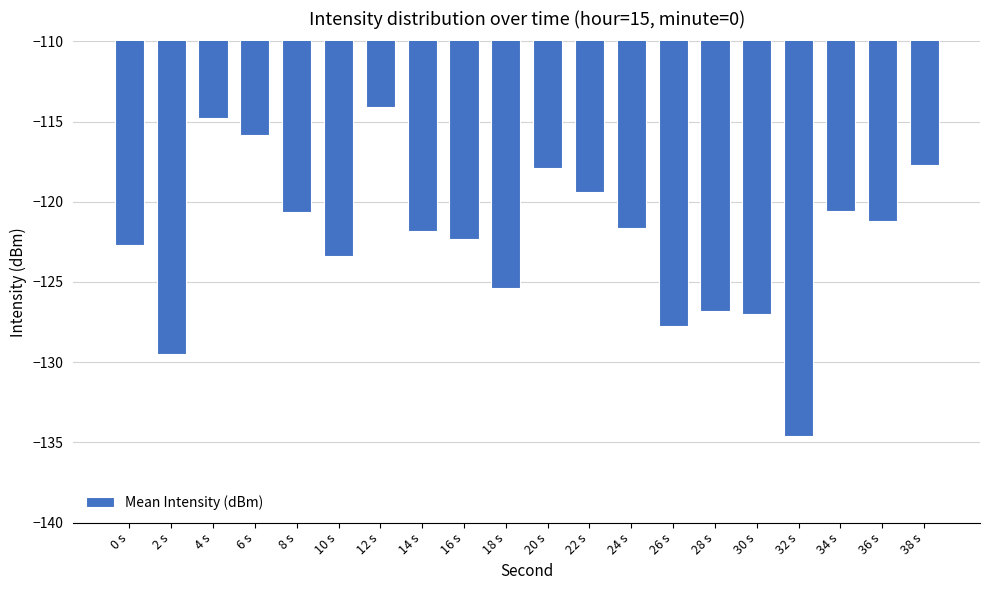

Reading left to right, extract all data points from this chart.

-122.7	-129.5	-114.8	-115.8	-120.6	-123.4	-114.1	-121.8	-122.3	-125.4	-117.9	-119.4	-121.7	-127.7	-126.8	-127.0	-134.6	-120.6	-121.2	-117.7